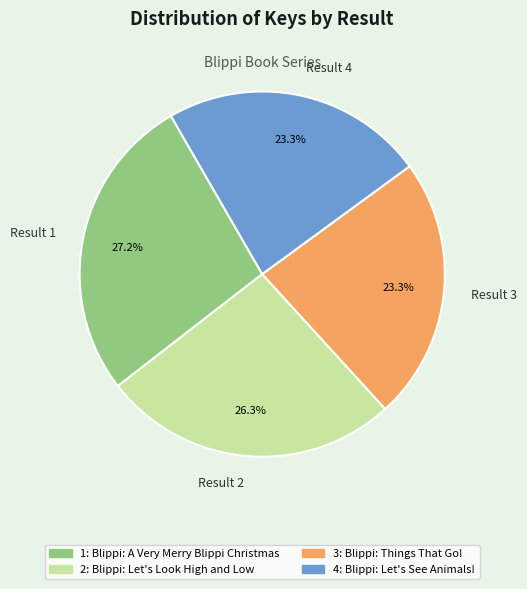

Count the number of slices in the pie.

4